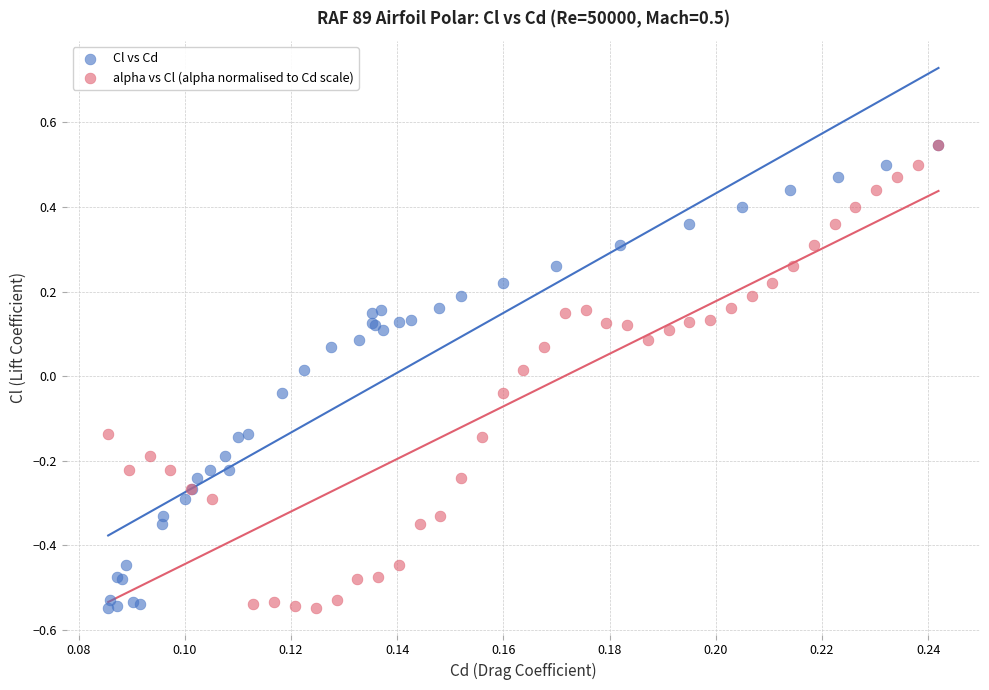

What are all the series names shown in the legend?

Cl vs Cd, alpha vs Cl (alpha normalised to Cd scale)